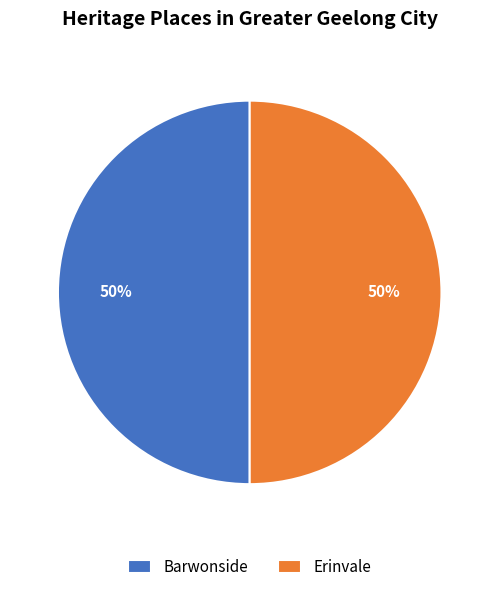

To the nearest percent, what is the average slice percentage?

50%